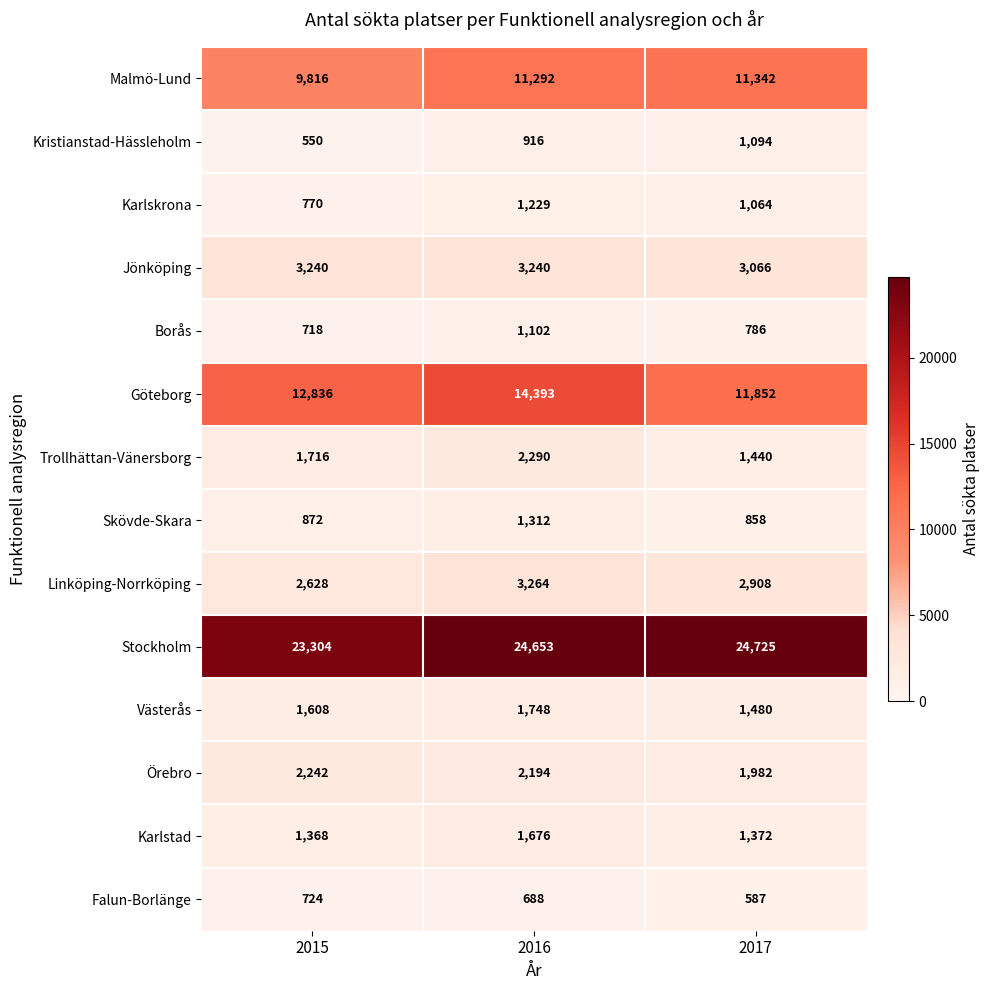

The value of Borås at 2016 is 1102. True or false?

True